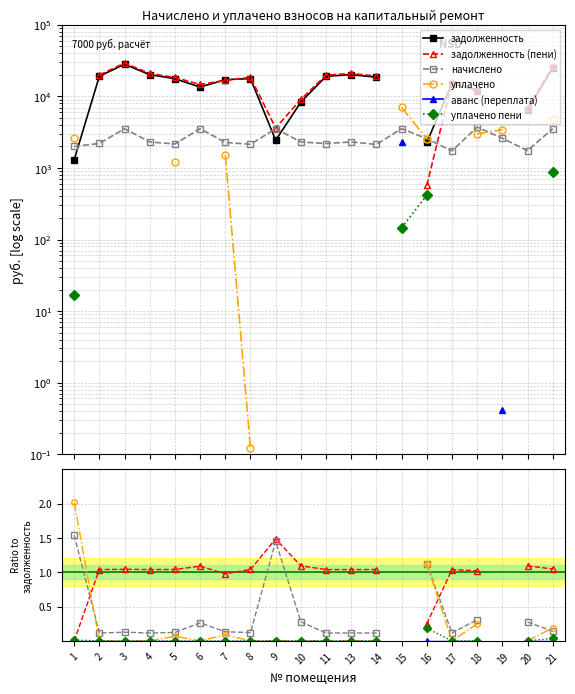

The value of уплачено пени at 7 is 0.0. True or false?

True